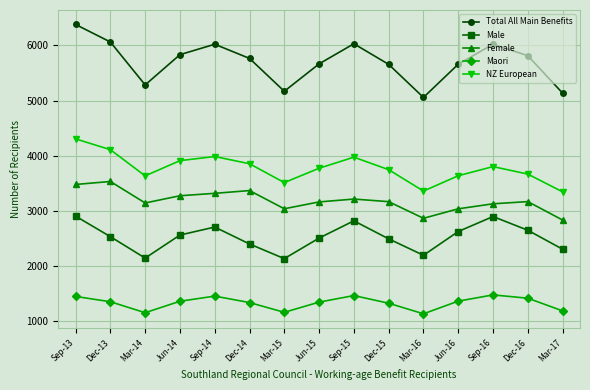

Which series has the largest total across all categories?

Total All Main Benefits